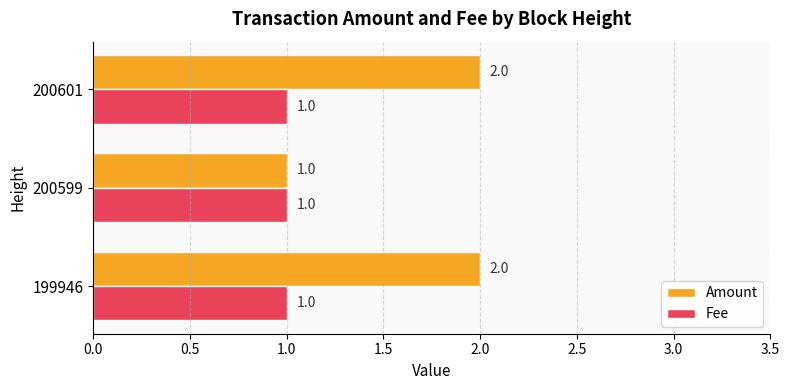

What is the sum of all Fee values?

3